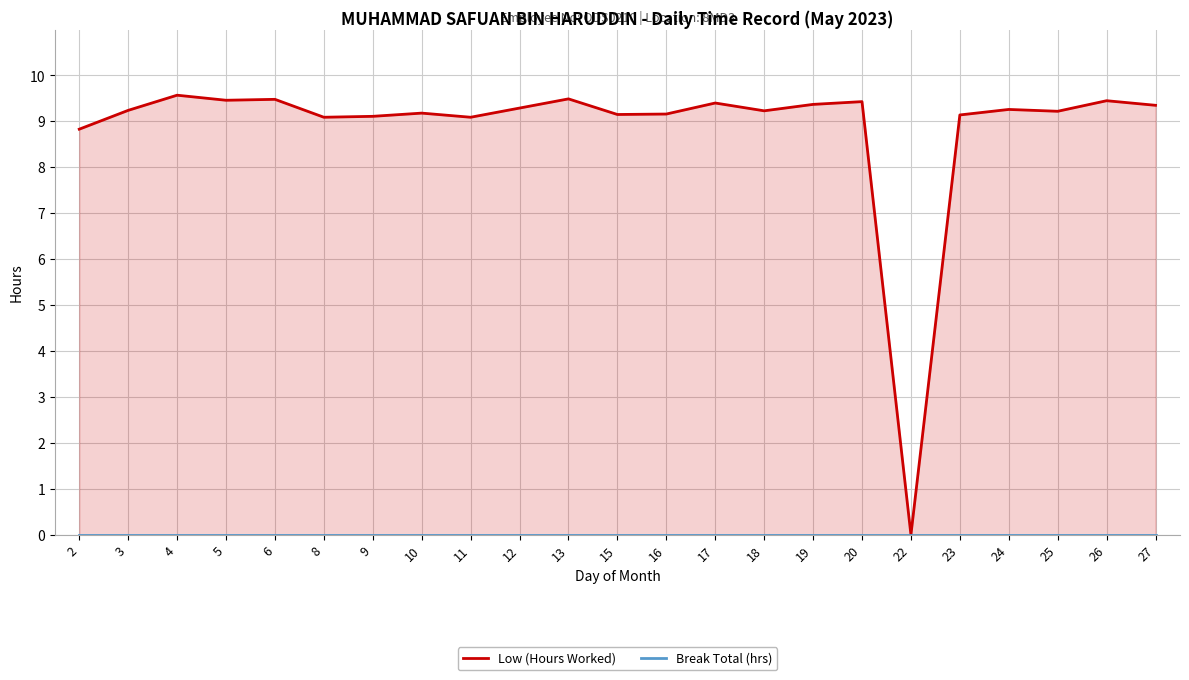

At 27, list the series in order from smallest to largest.

Break Total (hrs), Low (Hours Worked)